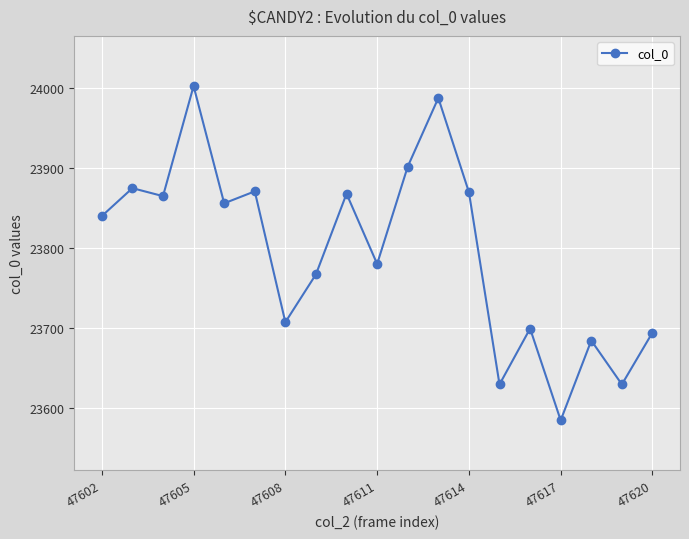

How many lines are shown in the chart?

1